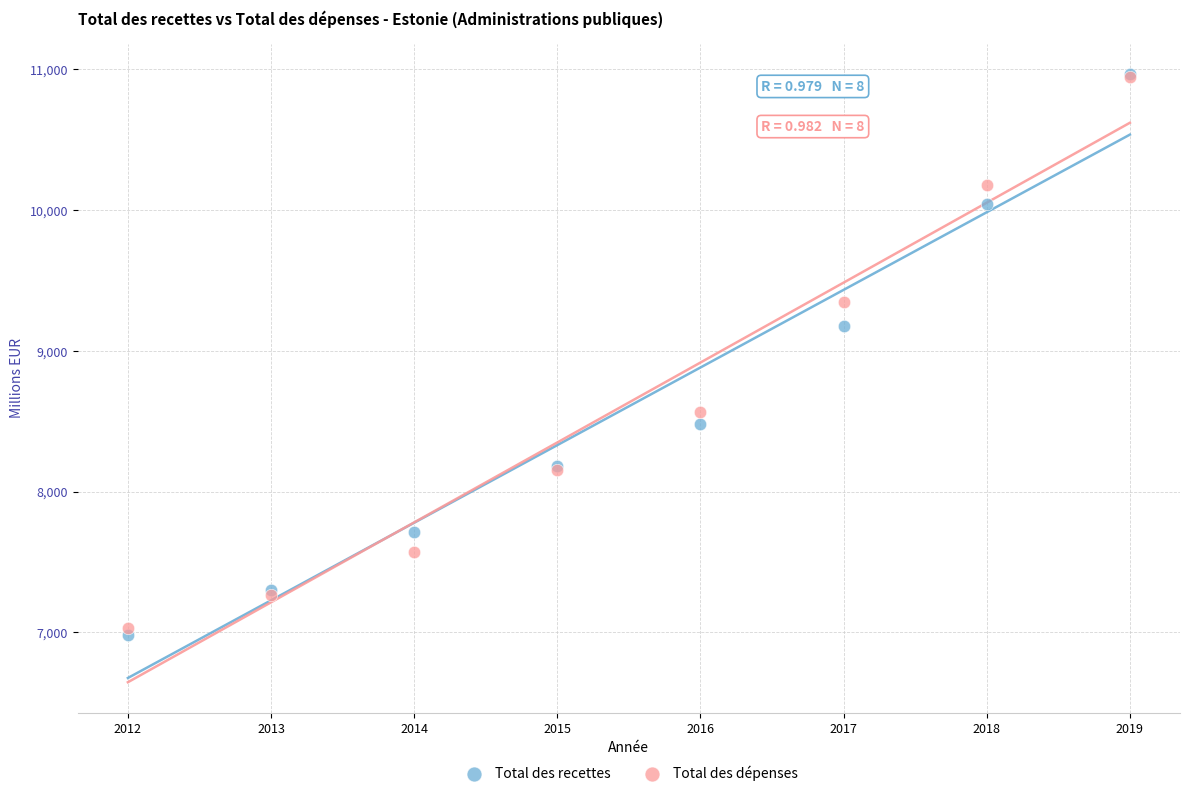

In the Total des recettes series, what Y value is closest to 8973?

9177.4